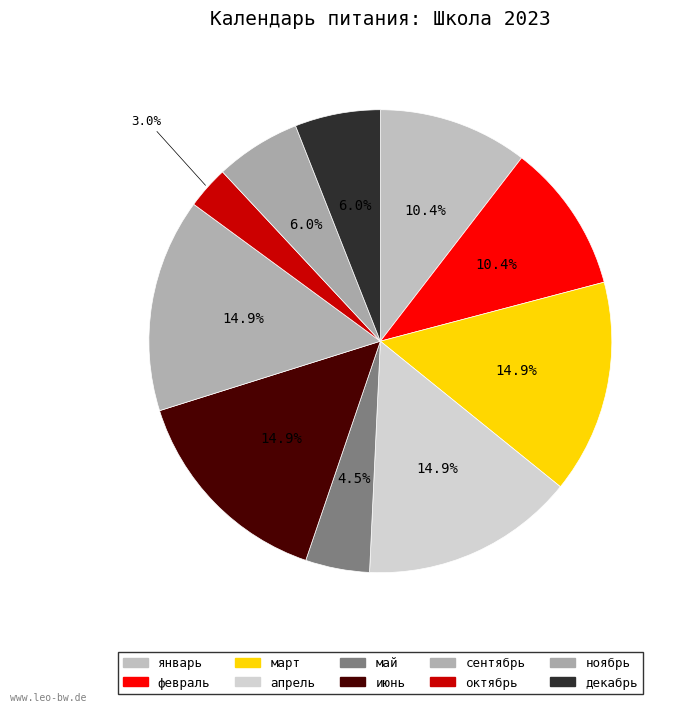

Rank the categories by value from highest to lowest.

март, апрель, июнь, сентябрь, январь, февраль, ноябрь, декабрь, май, октябрь